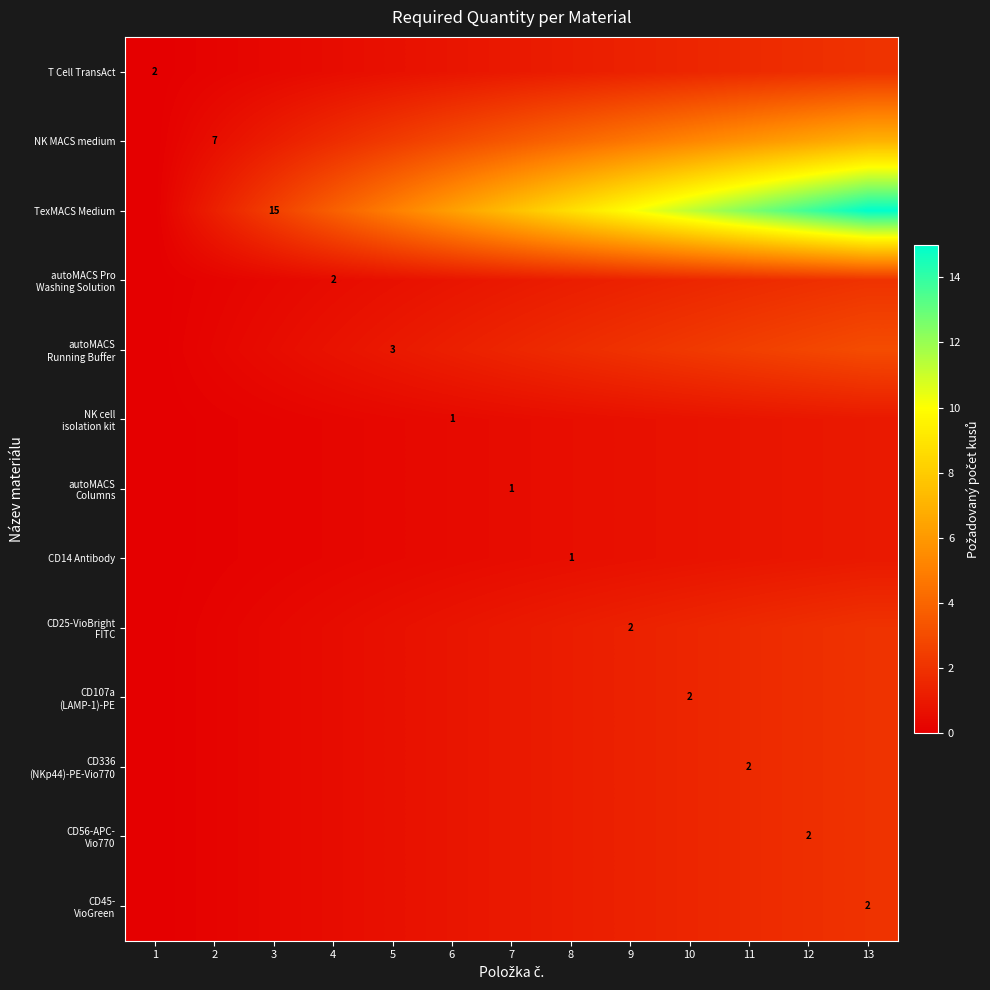

Is it true that autoMACS Pro Washing Solution equals 1.7 at 11?

True